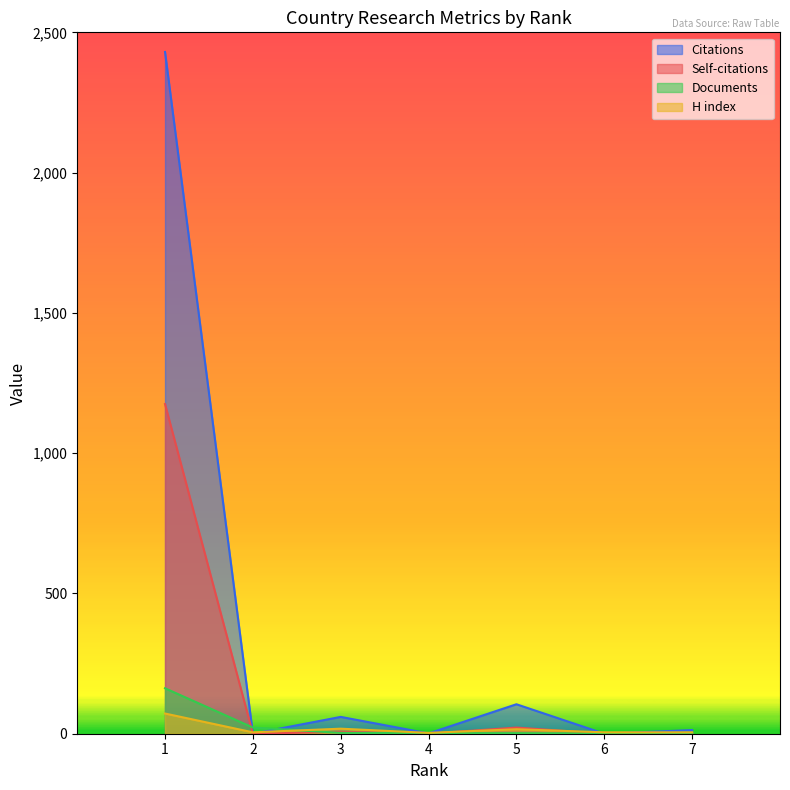

Which series has the largest total across all categories?

Citations